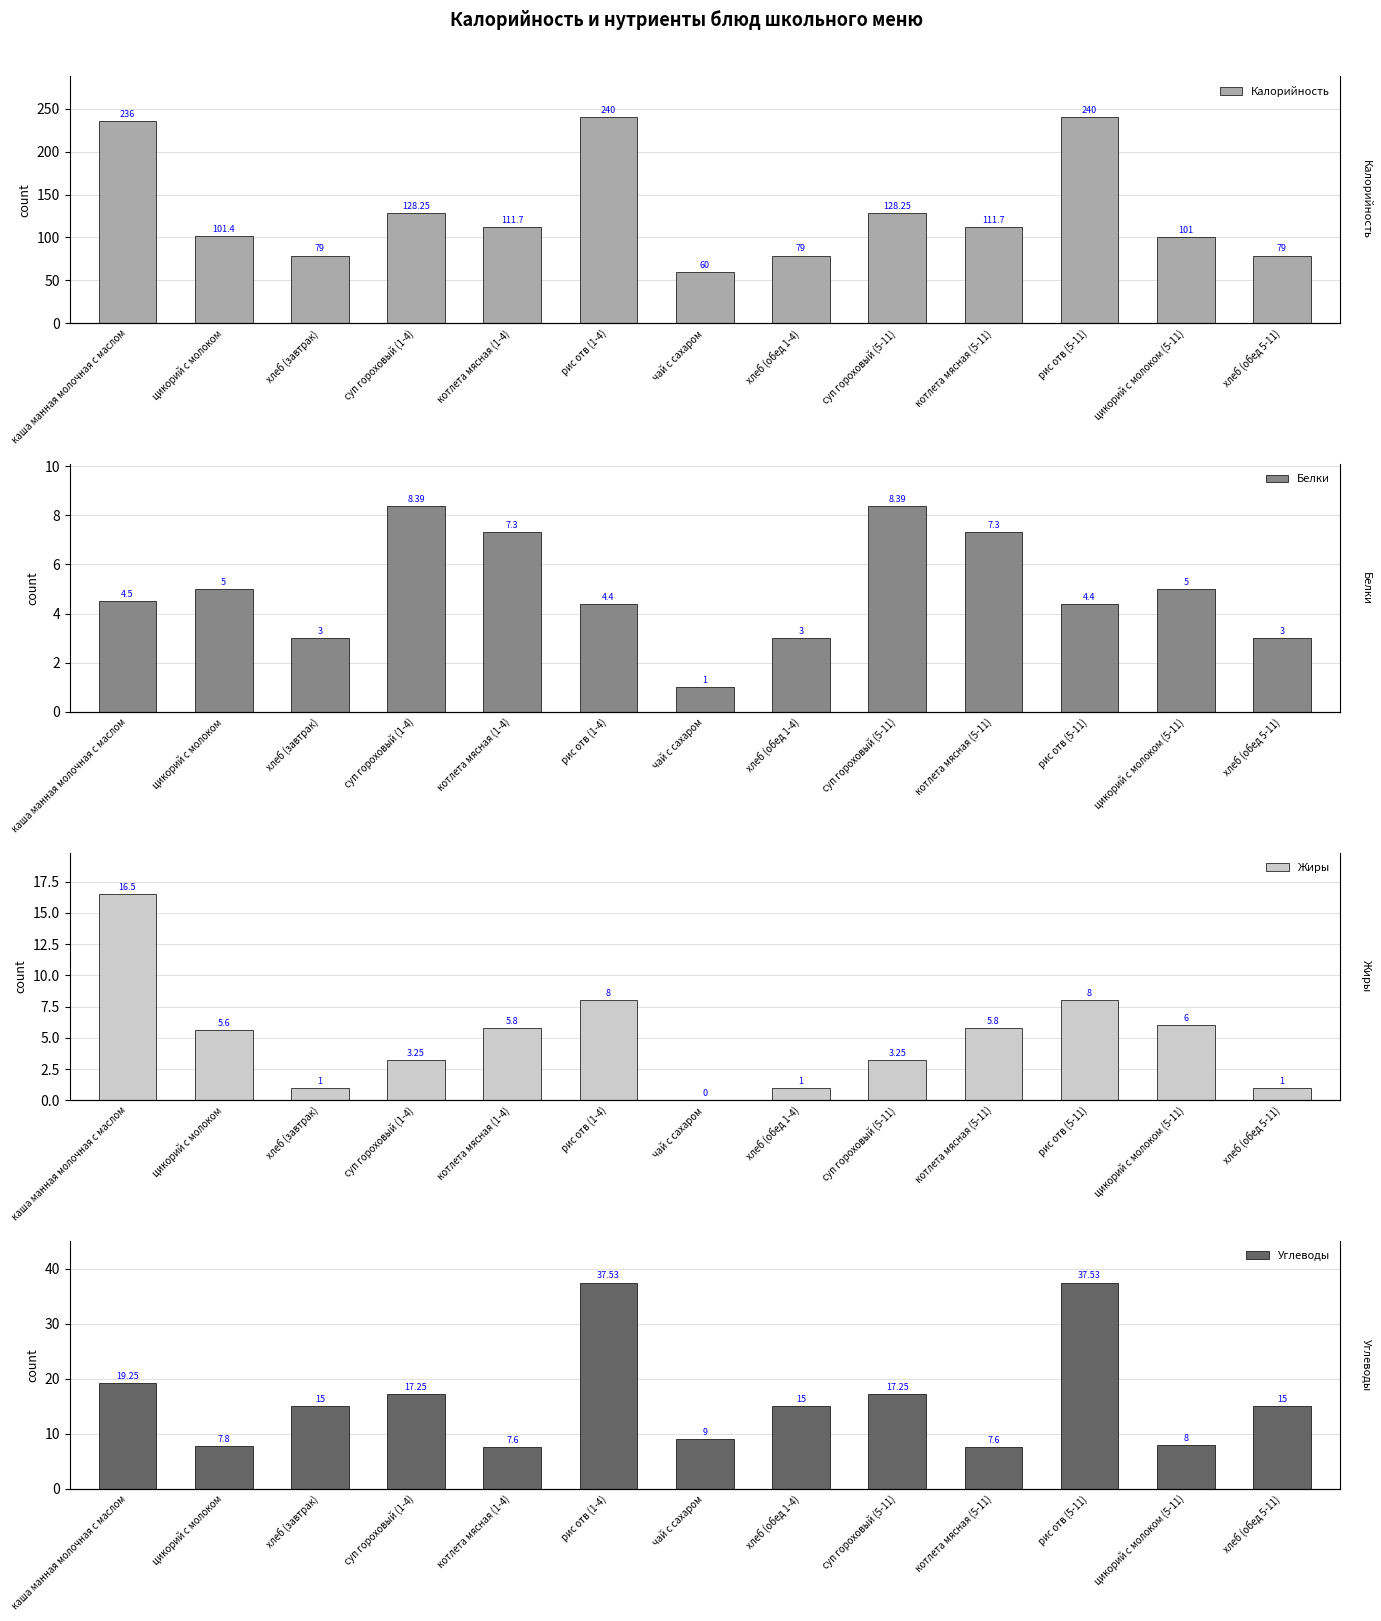

Which label corresponds to the smallest value in the chart?

чай с сахаром